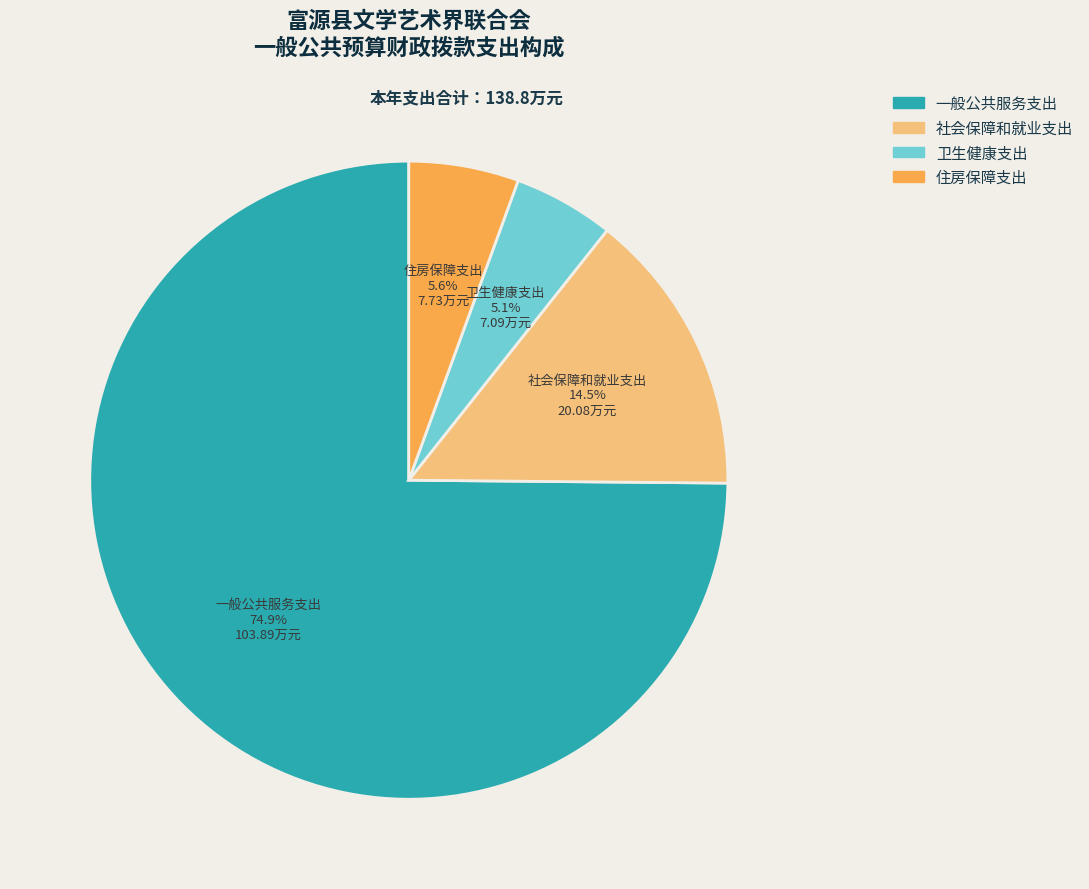

To the nearest percent, what is the difference between the 一般公共服务支出 and 住房保障支出 slice percentages?

69%